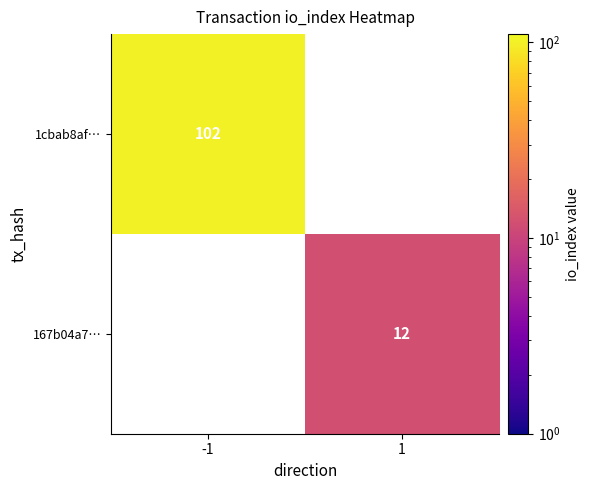

What is the greatest value displayed?

102.0